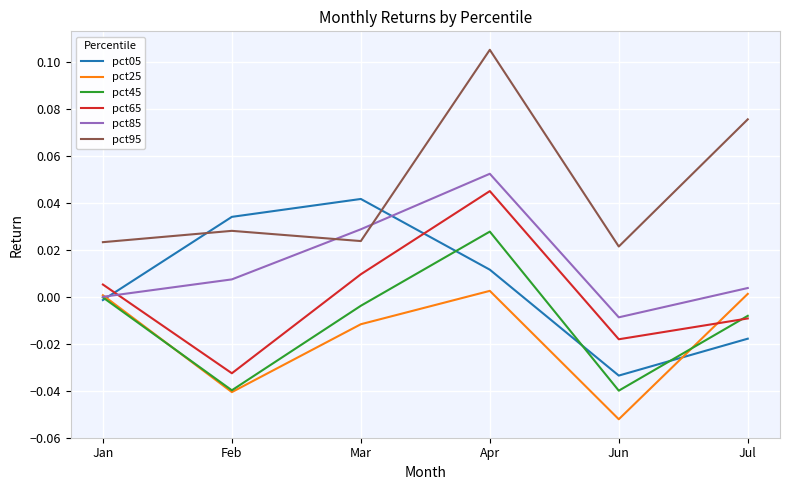

True or false: pct85 has more than 0 points higher than both neighbors.

True